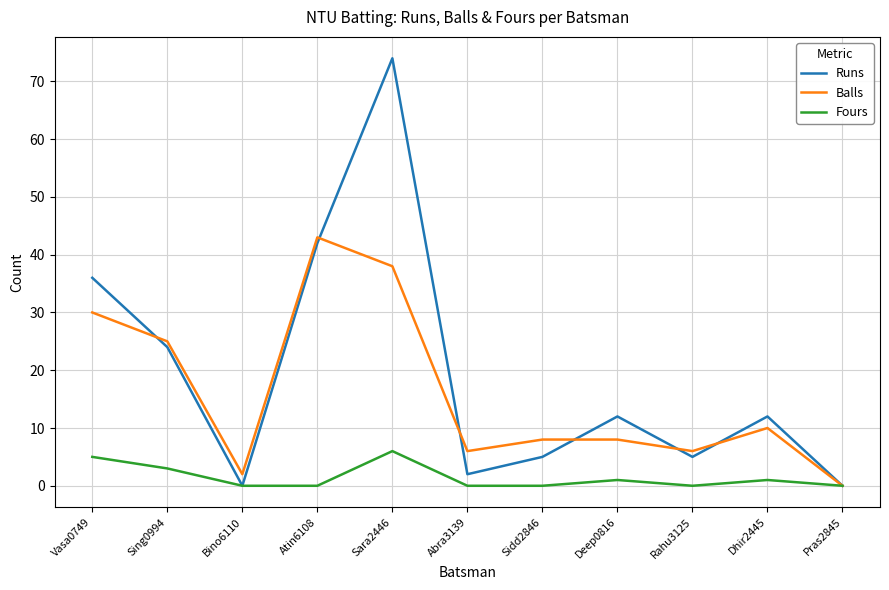

Is it true that Fours equals 3 at Rahu3125?

False